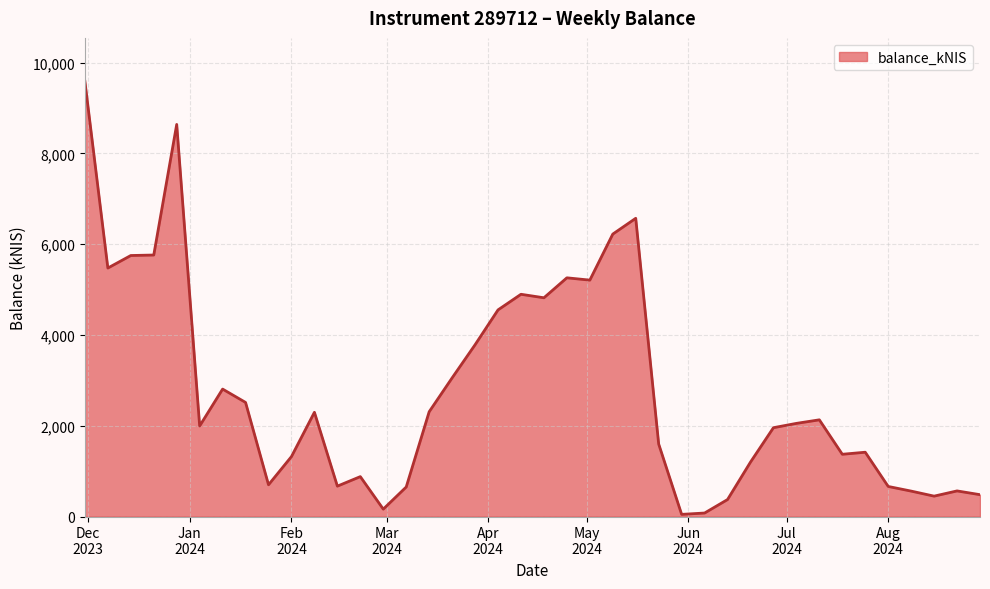

What is the difference between the maximum and minimum values?

9539.5